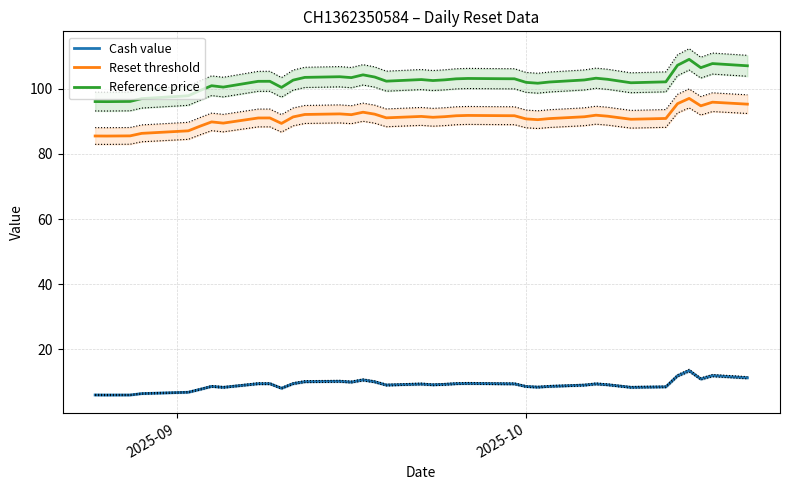

What is the minimum value for Reset threshold?

85.5